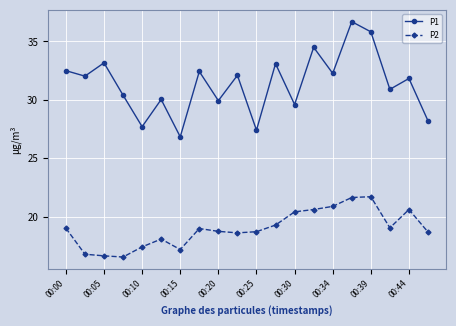

True or false: P1 and P2 cross at least once.

False